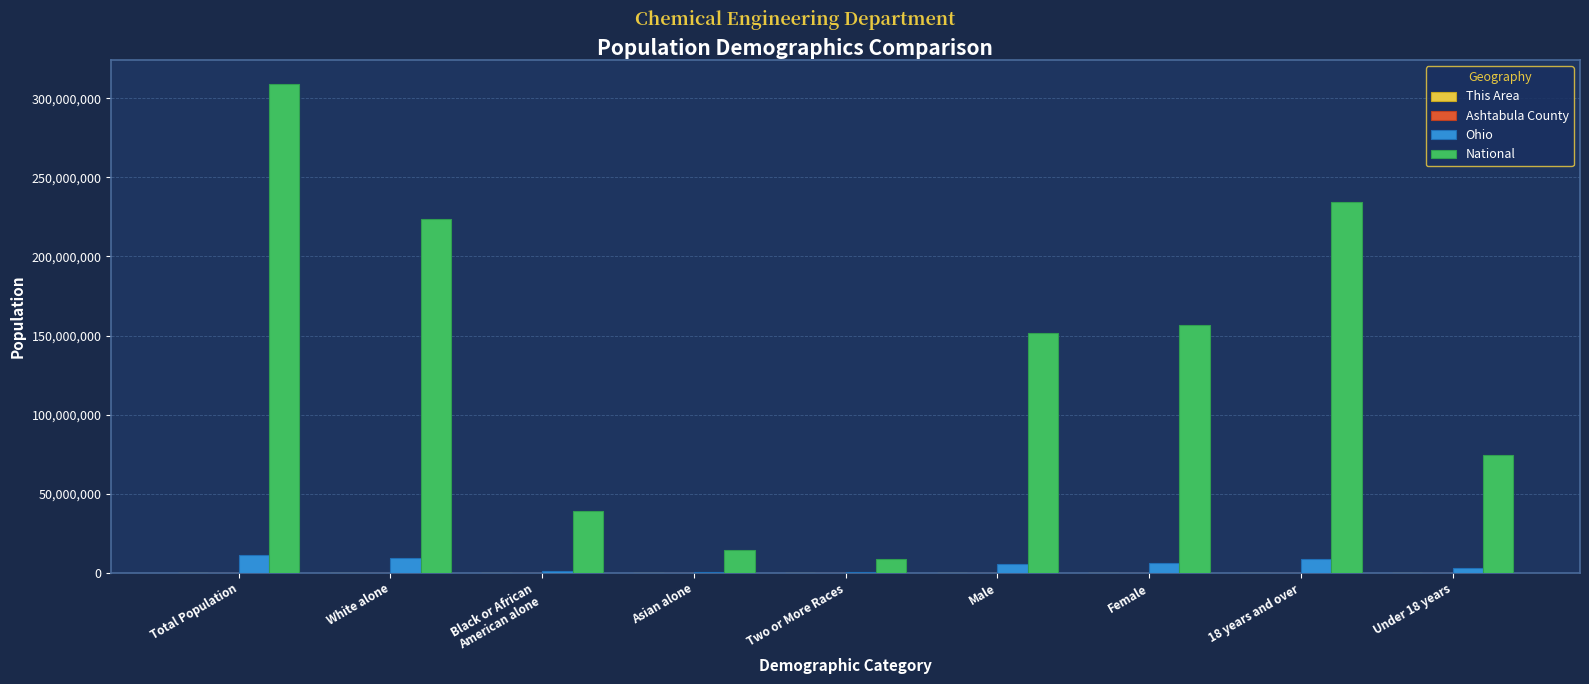

The value of Ohio at 18 years and over is 8805753. True or false?

True